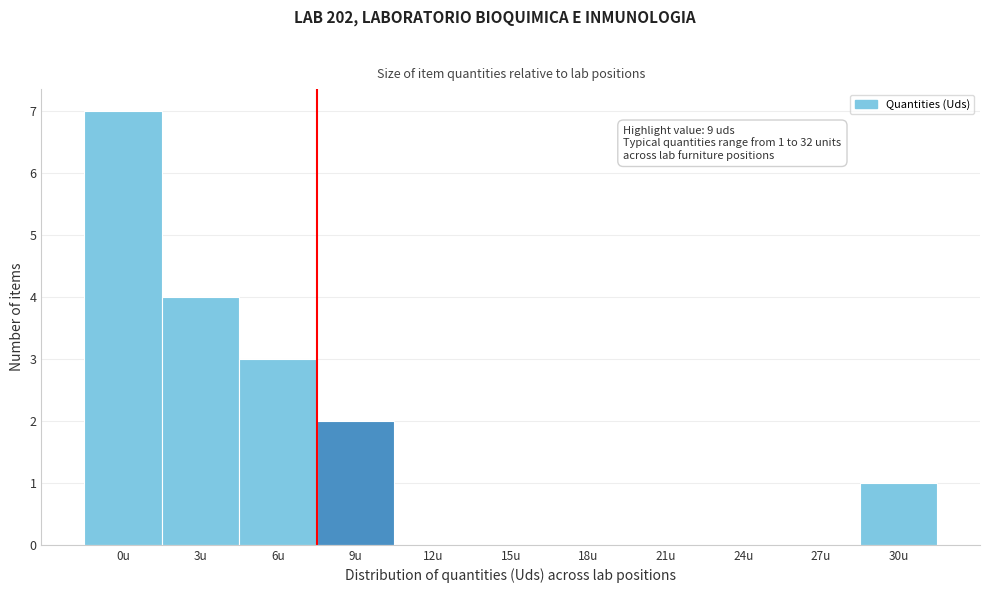

Reading left to right, what are all the values shown in this chart?

0u=7	3u=4	6u=3	9u=2	12u=0	15u=0	18u=0	21u=0	24u=0	27u=0	30u=1